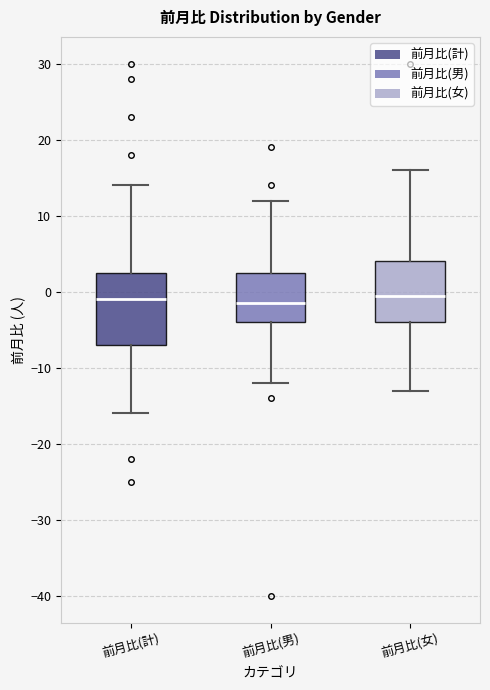

Which box is the tallest, from its lower edge to its upper edge?

前月比(計)